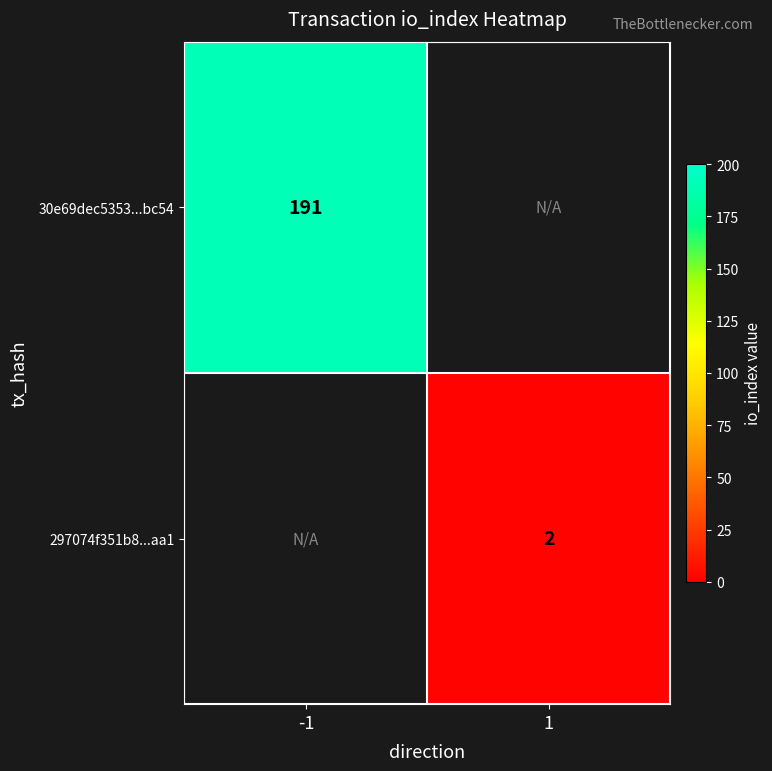

True or false: 30e69dec5353...bc54 has a value of 314 at -1.

False